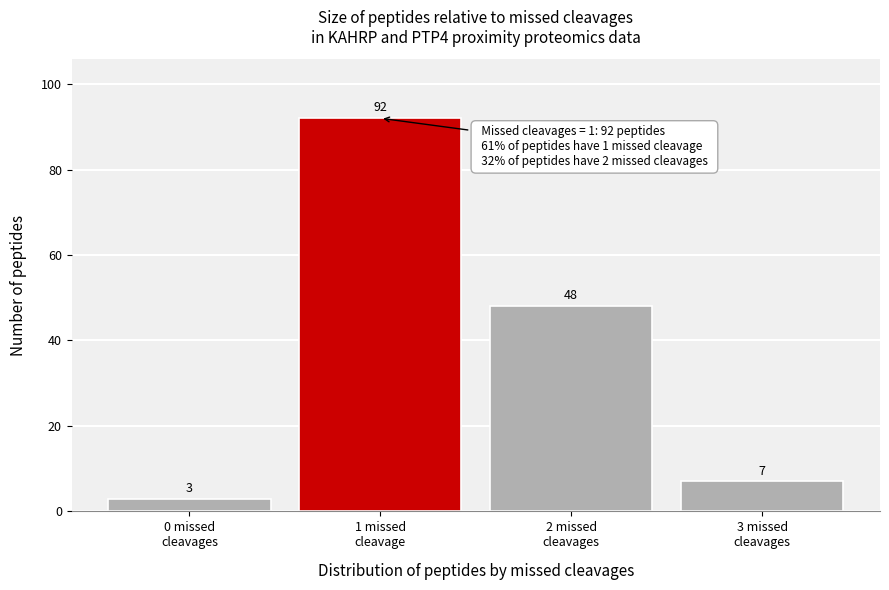

Reading right to left, transcribe all the data shown in this chart.

7	48	92	3